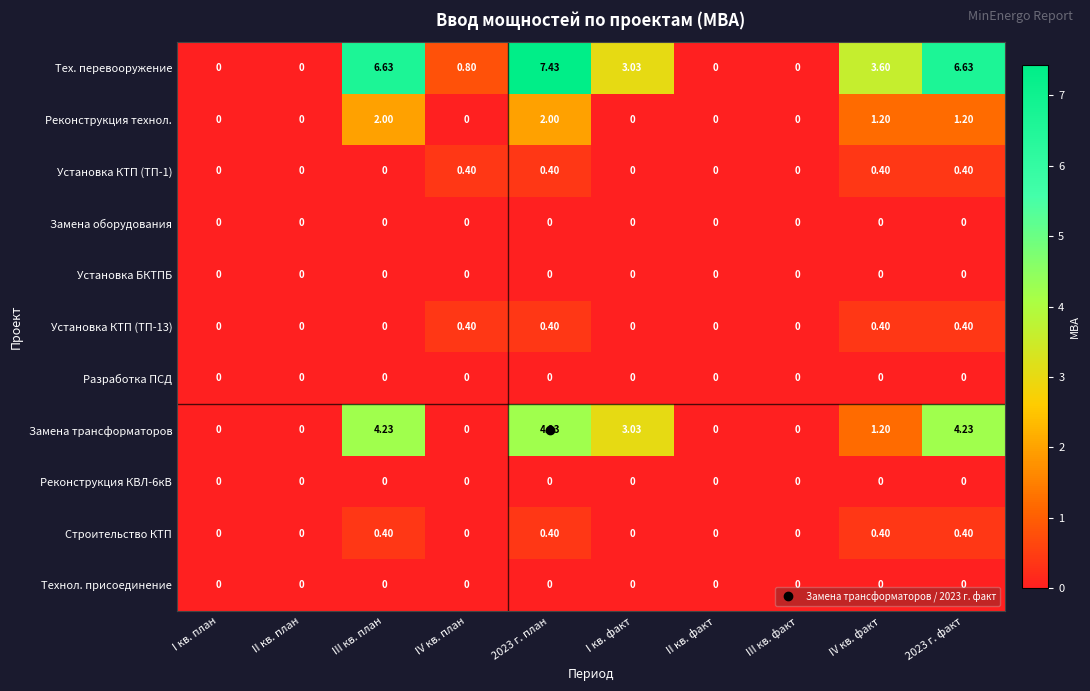

Is the value of Установка КТП (ТП-1) at IV кв. план greater than the value of Тех. перевооружение at III кв. план?

No